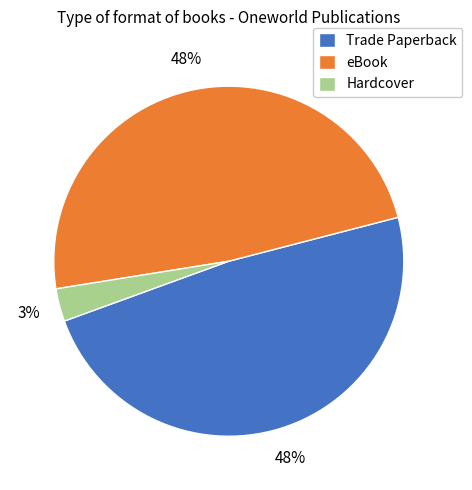

Combined, do Trade Paperback and Hardcover account for over 50%?

Yes